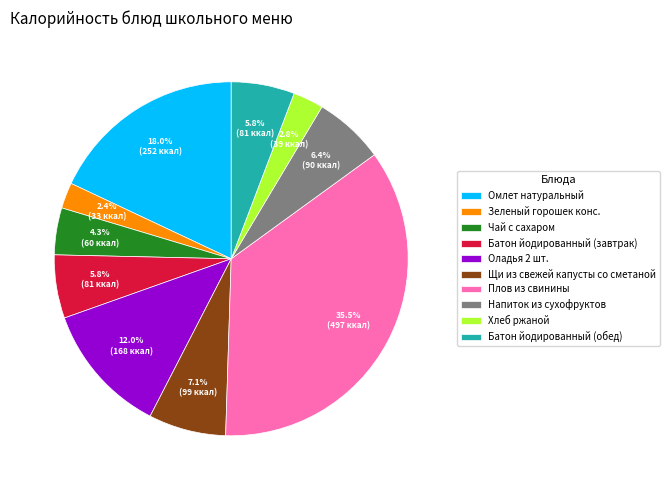

What percentage is NOT represented by Батон йодированный (завтрак)?

94.2%